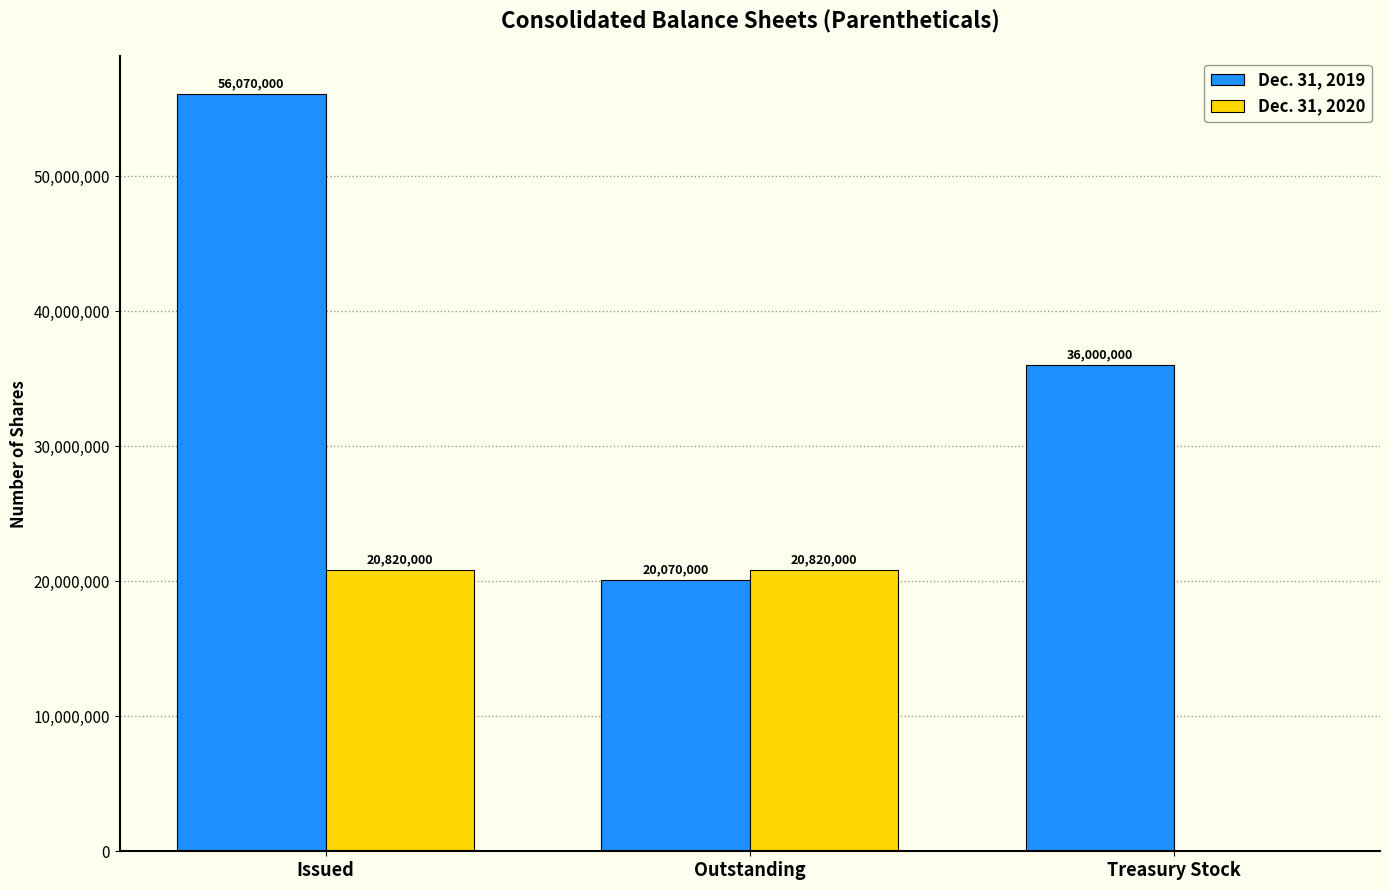

True or false: Dec. 31, 2019 has a value of 20070000 at Outstanding.

True